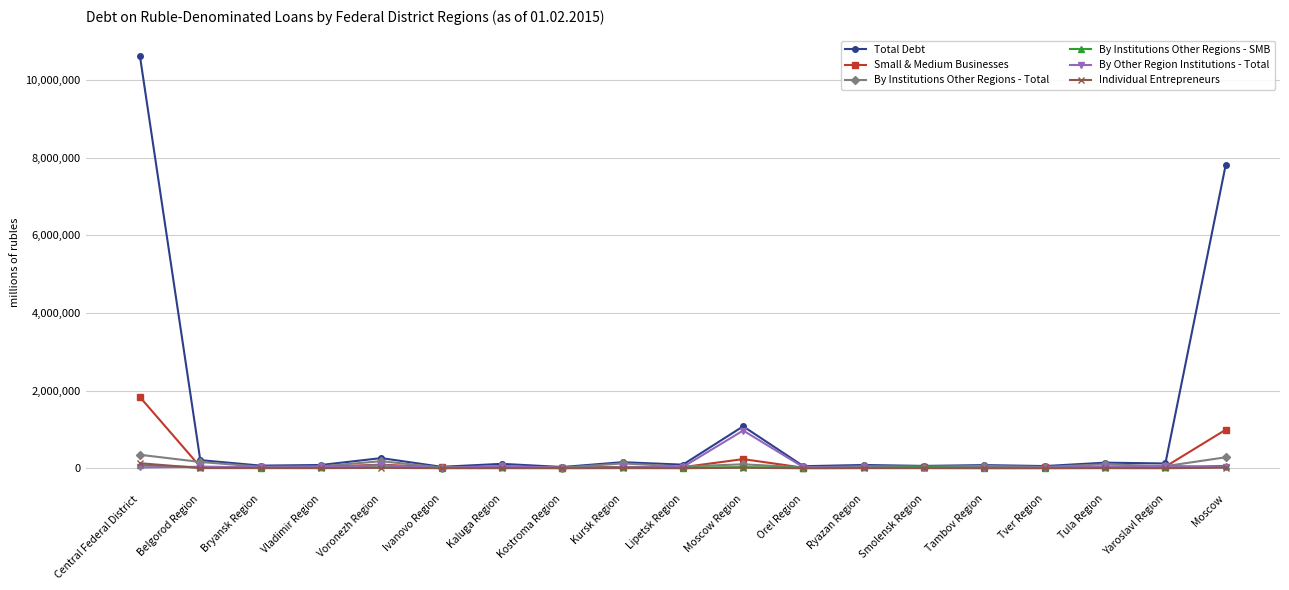

What is the average value of the Total Debt series?

1116772